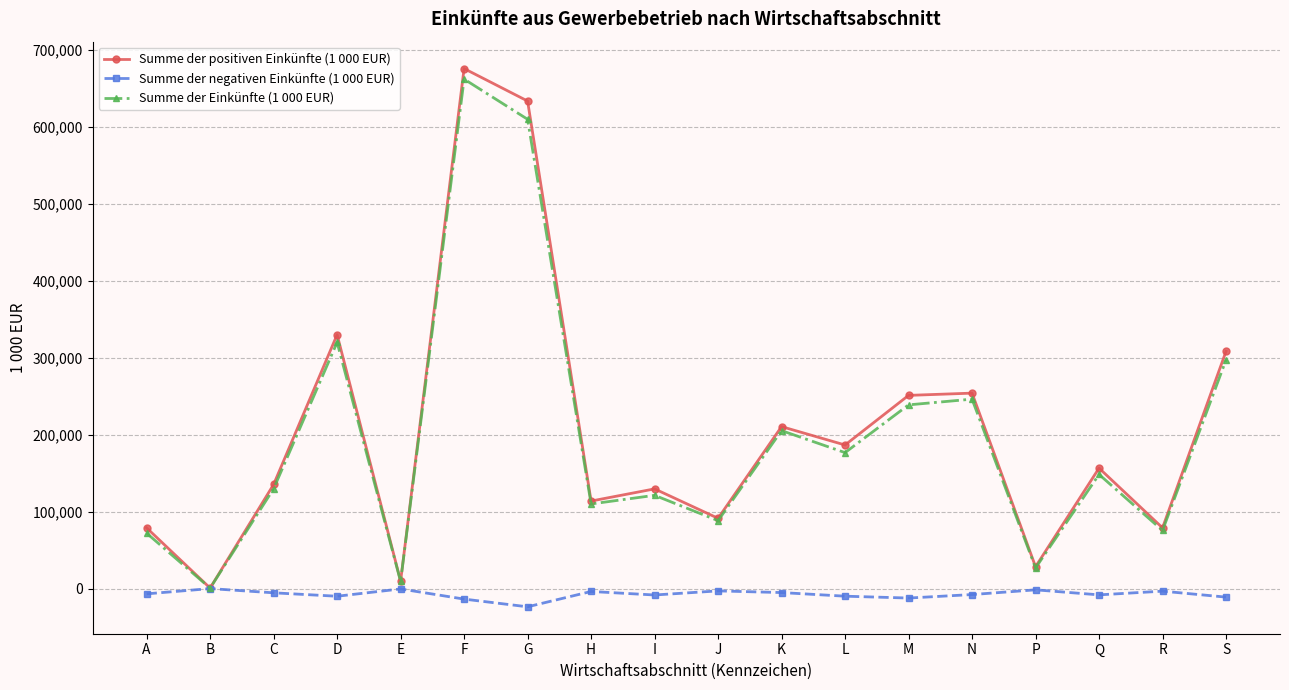

The Summe der positiven Einkünfte (1 000 EUR) series shows 203983 at C. True or false?

False